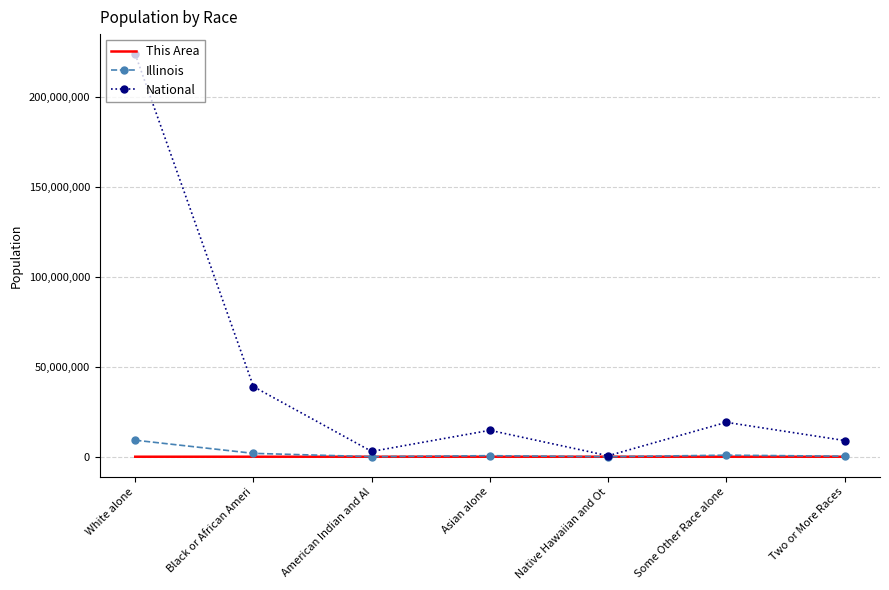

What is the difference between the maximum and minimum values in the National series?

223013252